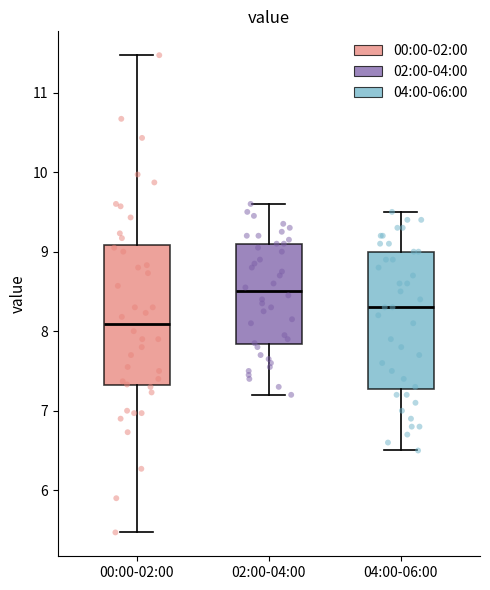

Which box's median line is the lowest?

00:00-02:00